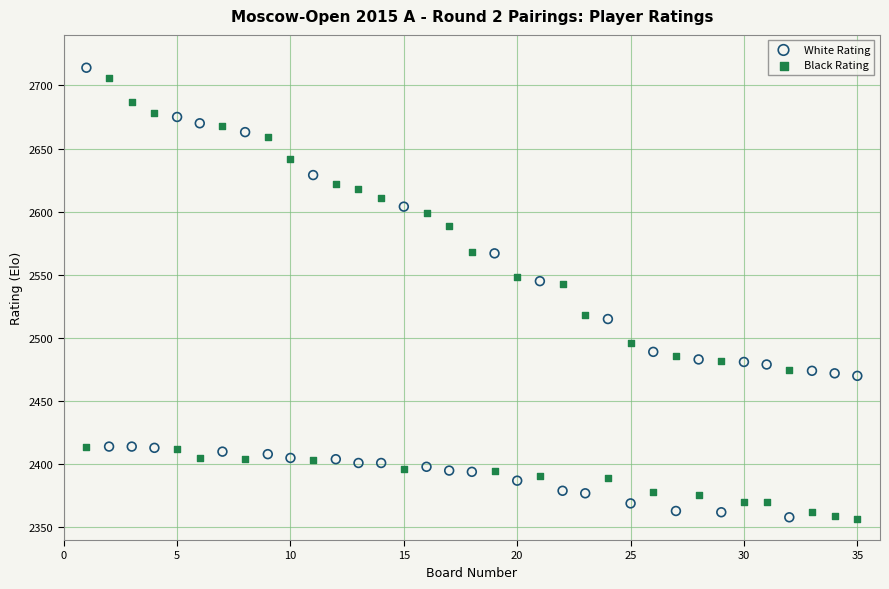

Across all data points, what is the range of Y values (max minus min)?

357